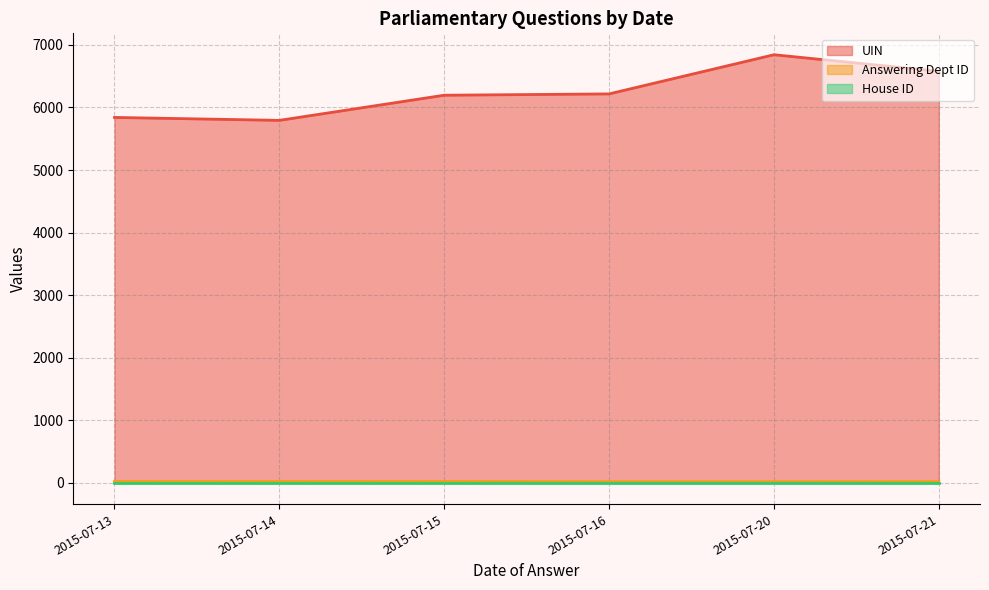

Which has a higher value, 2015-07-21 or 2015-07-20?

2015-07-20